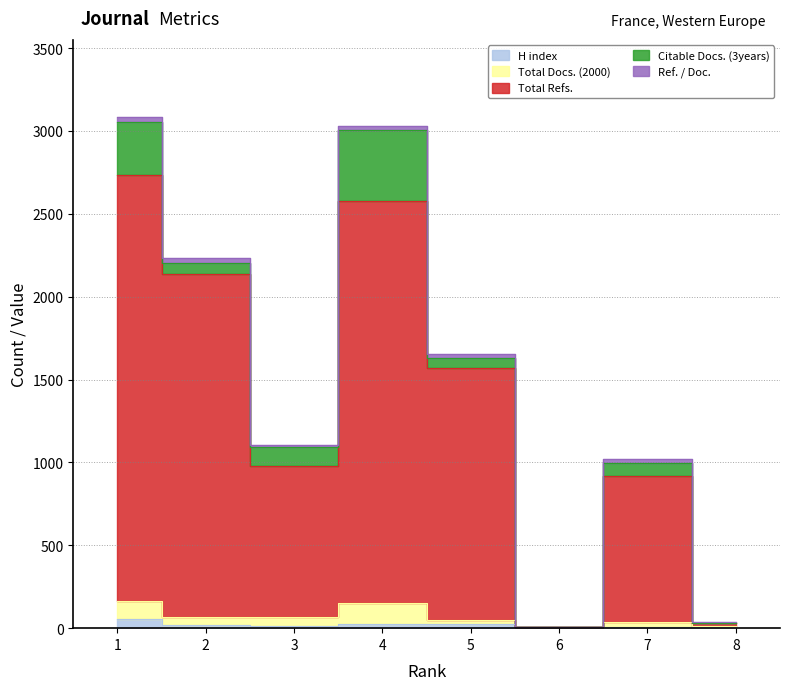

At which label does Total Docs. (2000) first exceed 66?

1